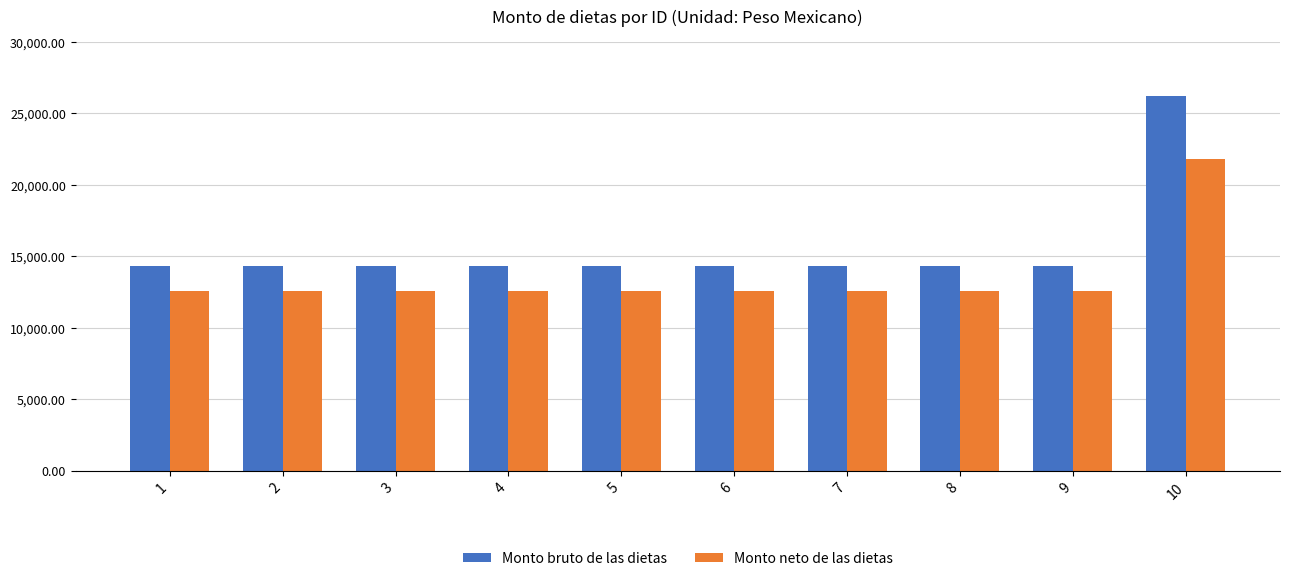

The value of Monto bruto de las dietas at 1 is 14333.1. True or false?

True